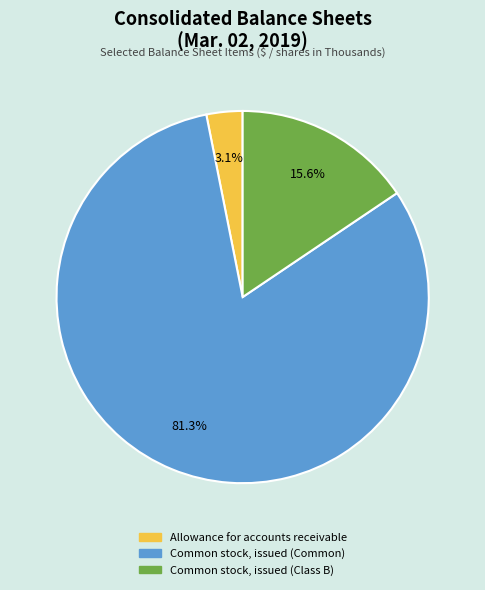

Rank the categories by value from highest to lowest.

Common stock, issued (Common), Common stock, issued (Class B), Allowance for accounts receivable